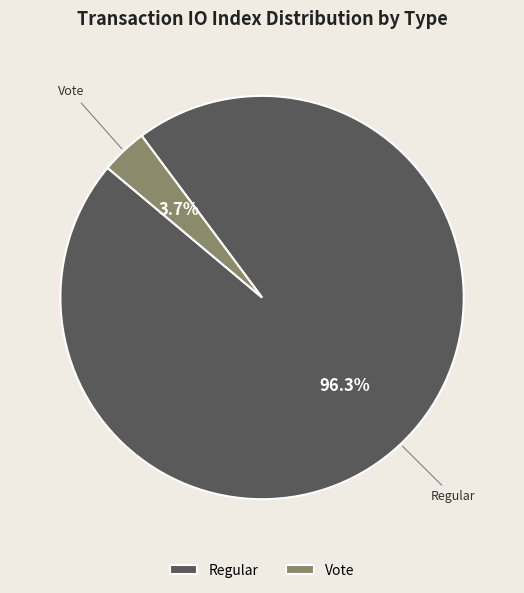

What percentage is NOT represented by Regular?

3.7%